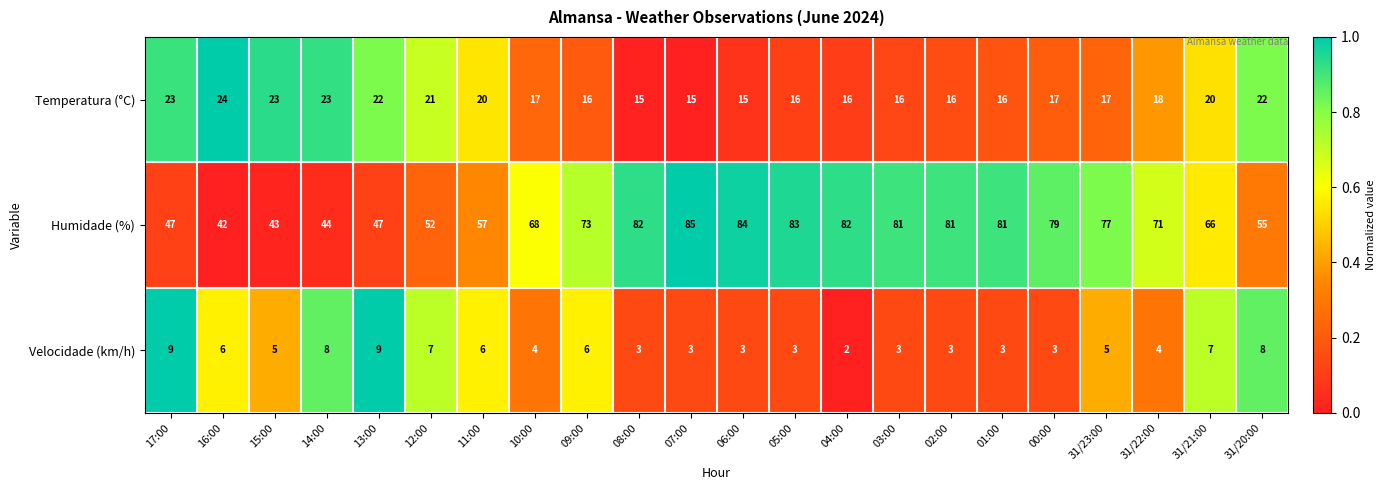

Which series has the largest total across all categories?

Humidade (%)